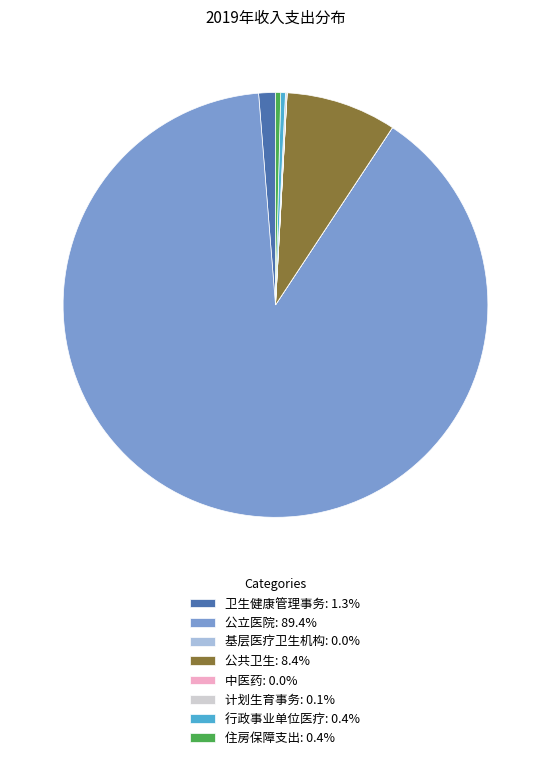

Approximately how many times larger is the value at 公共卫生: 8.4% compared to 行政事业单位医疗: 0.4%?

23.5